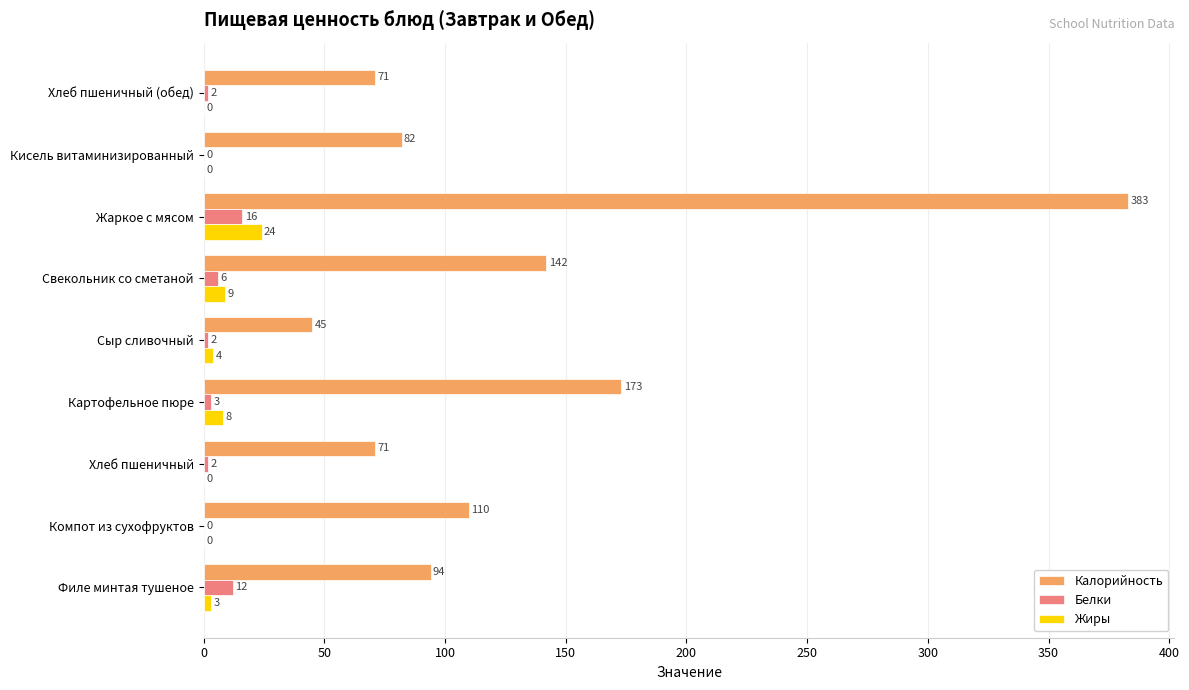

Is it true that Жиры equals 0 at Хлеб пшеничный?

True